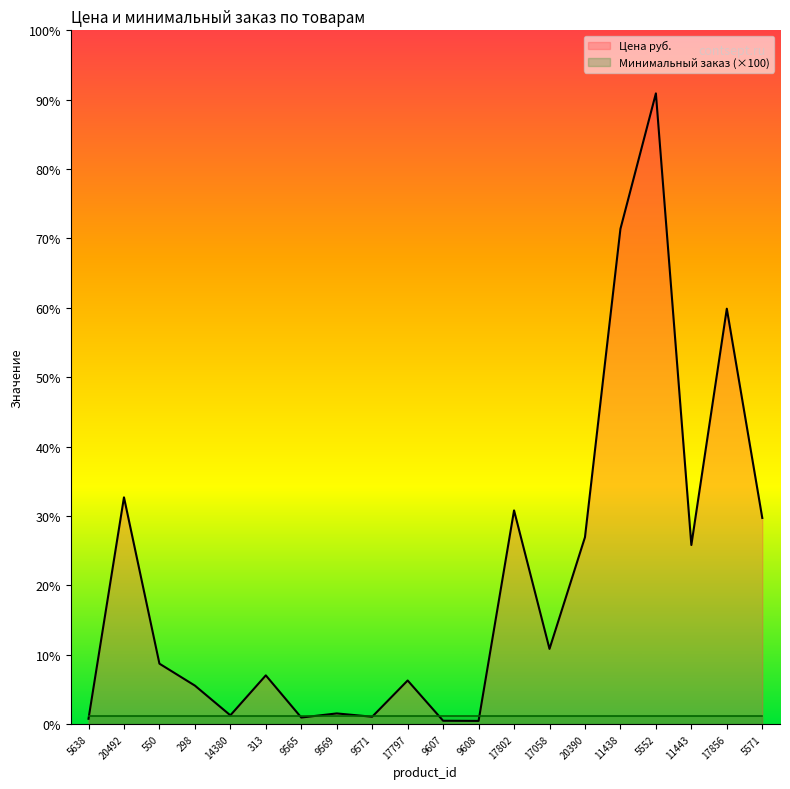

What is the label of the 13th point from the right?

9569